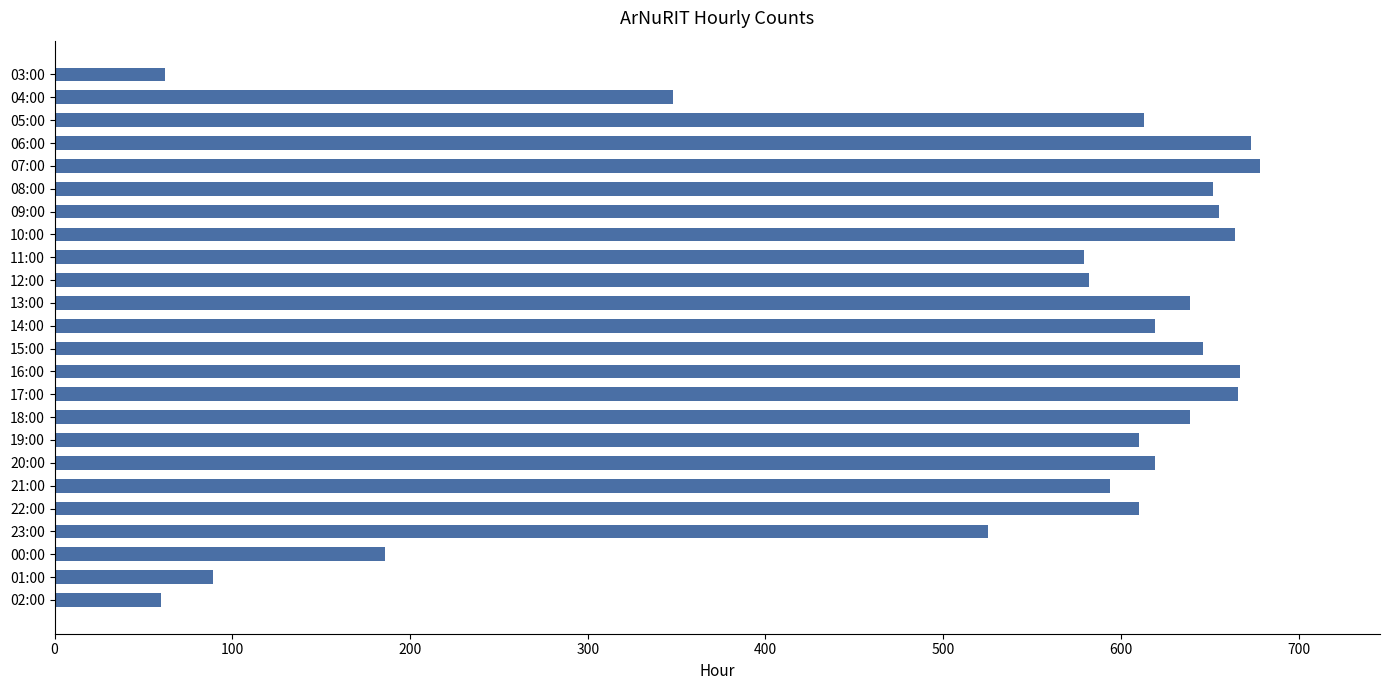

Between 19:00 and 00:00, which is larger?

19:00